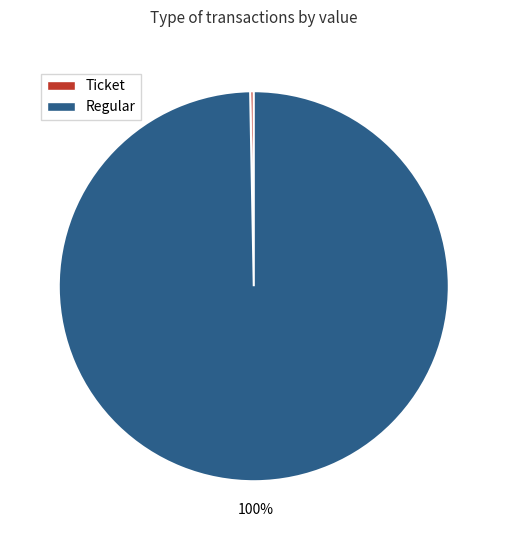

Count the number of slices in the pie.

2